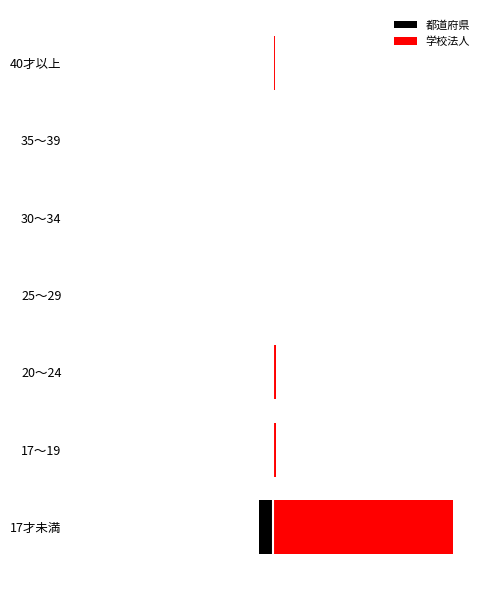

What is the sum of the 学校法人 values at 25～29 and 30～34?

4